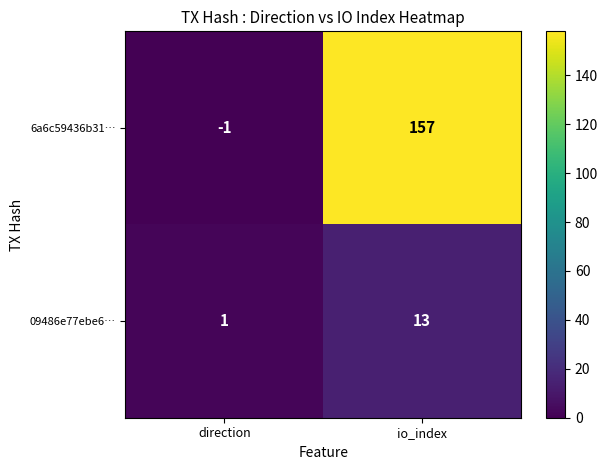

Rank the categories by 6a6c59436b31… value from highest to lowest.

io_index, direction